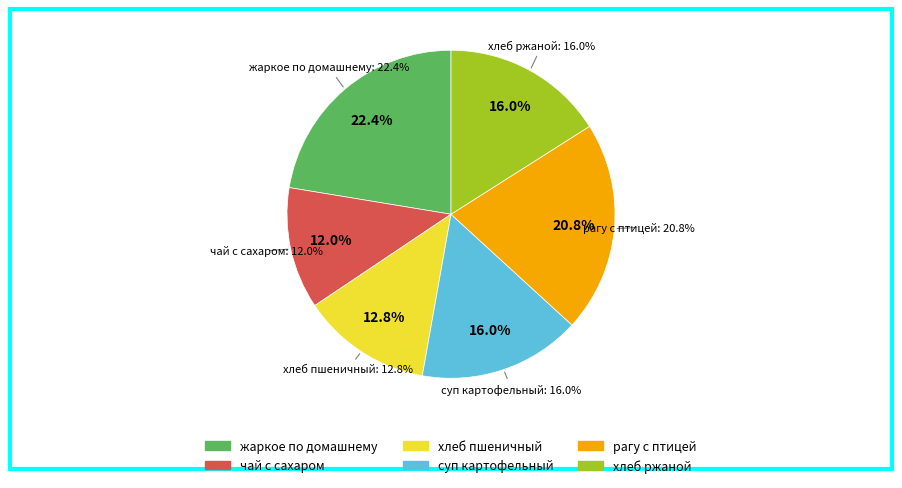

Which has a higher value, жаркое по домашнему or хлеб пшеничный?

жаркое по домашнему